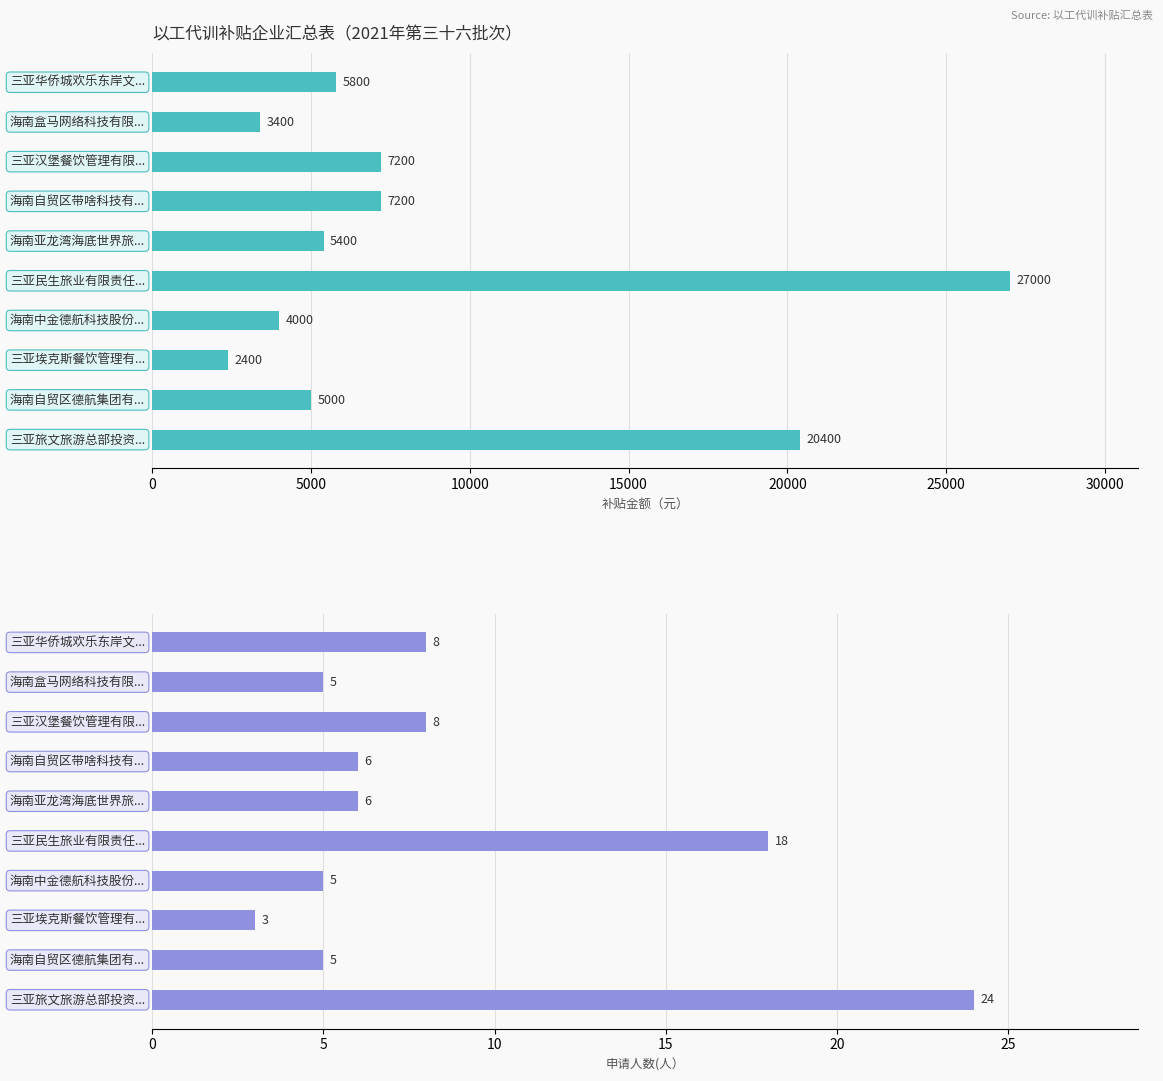

At 8, list the series in order from largest to smallest.

补贴金额（元）, 申请人数(人）